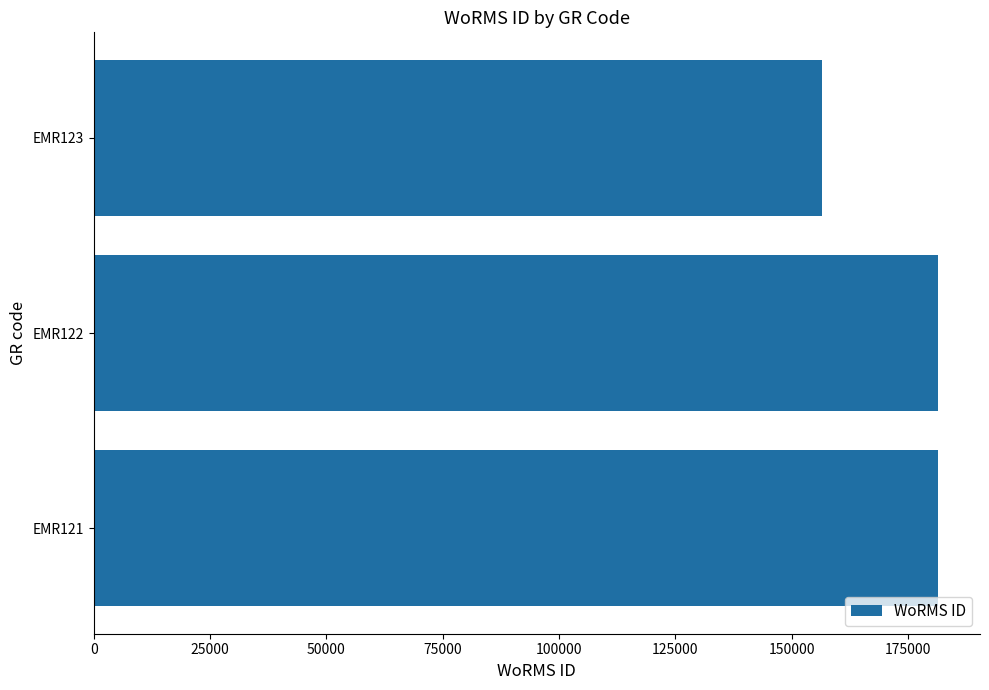

Is it true that the value at EMR121 is 181362?

True